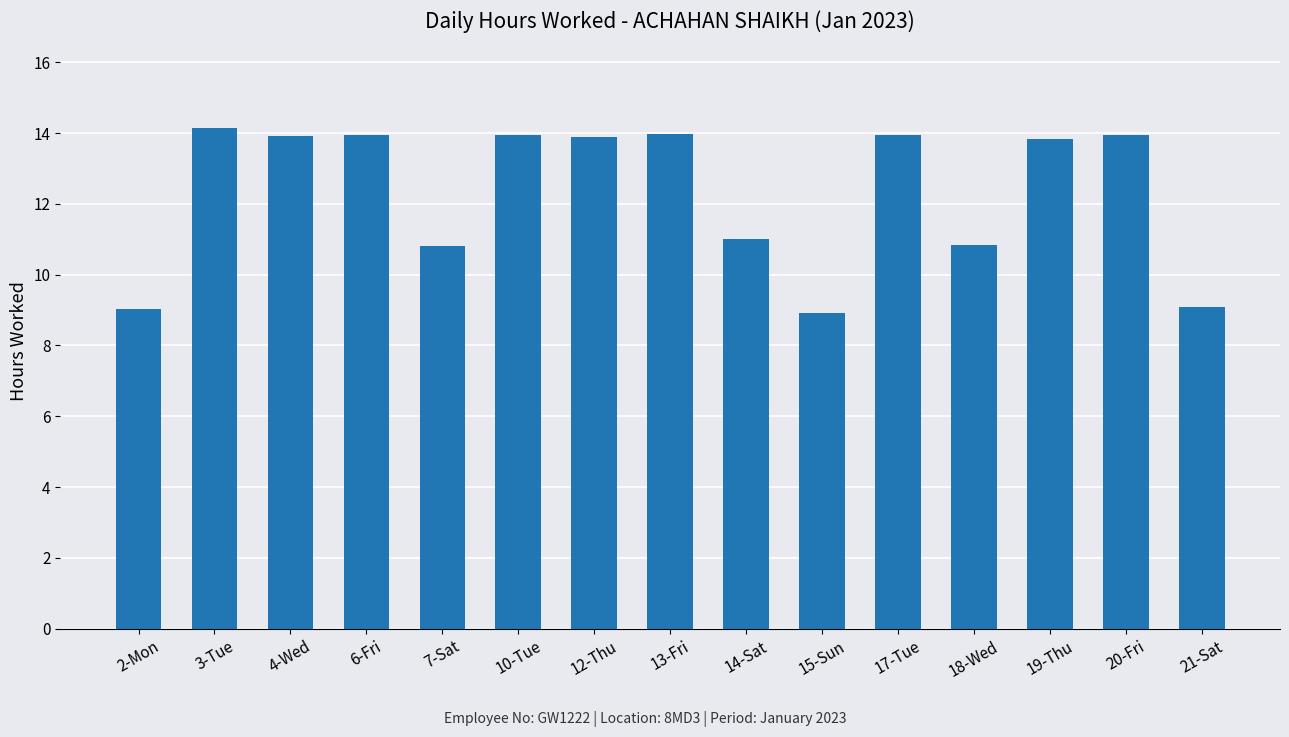

What is the difference between the maximum and minimum values?

5.2